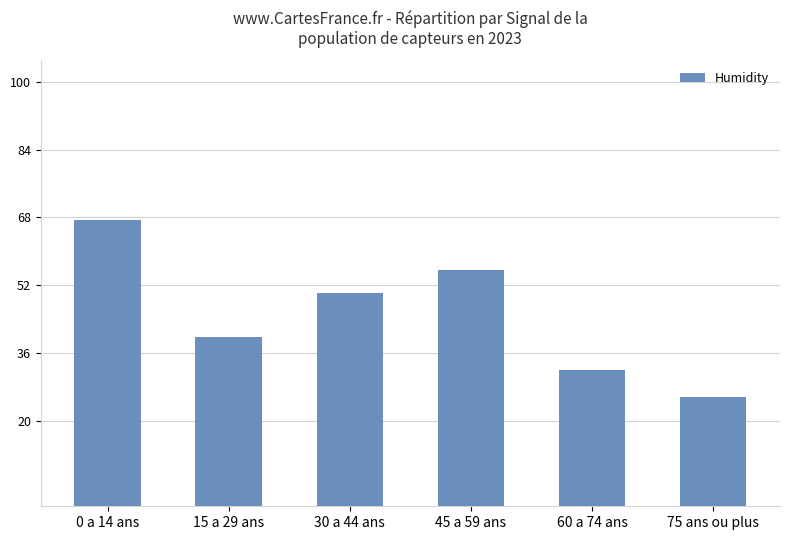

What is the value of the 3rd bar from the left?

50.3